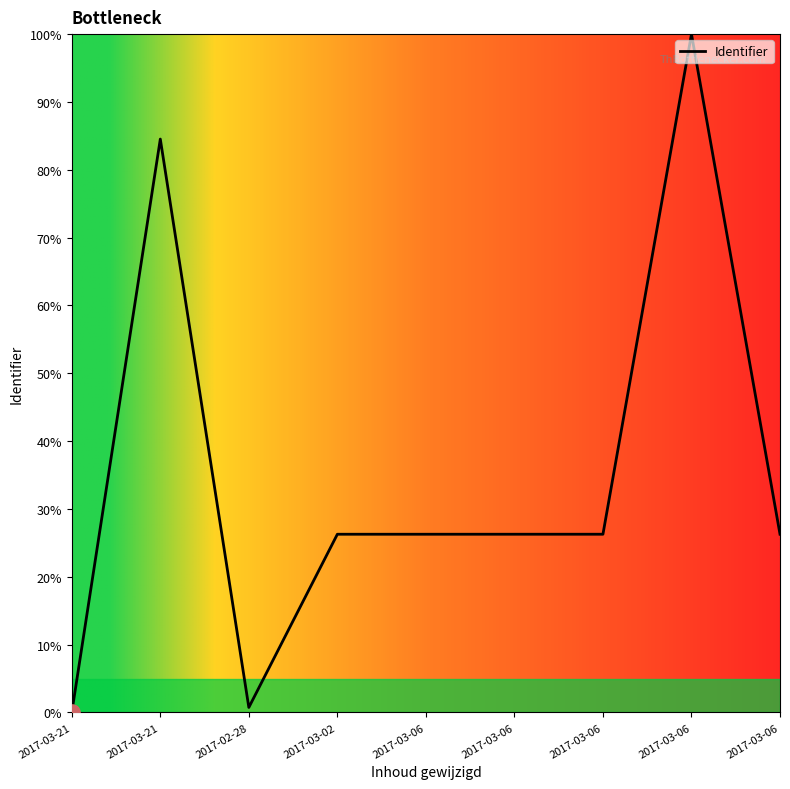

Approximately how many times larger is the value at 2017-03-06 compared to 2017-03-06?

1.0